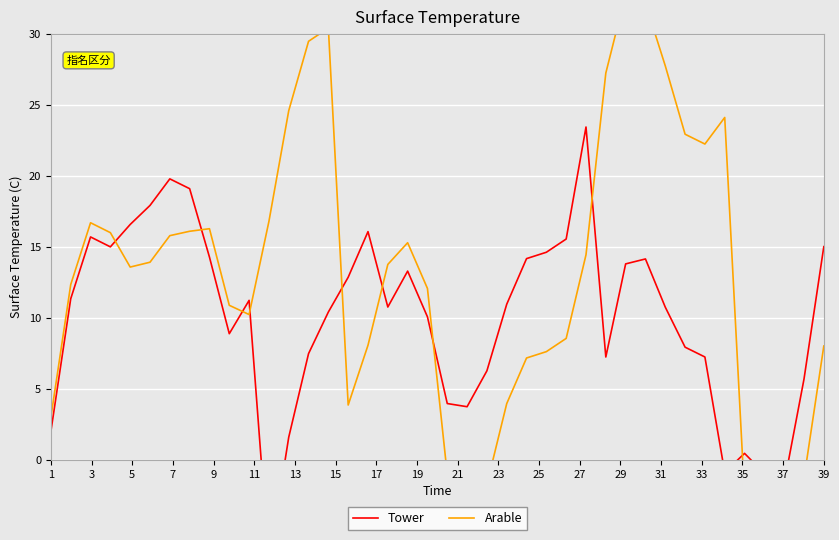

How many interior local valleys does the Tower series have?

8